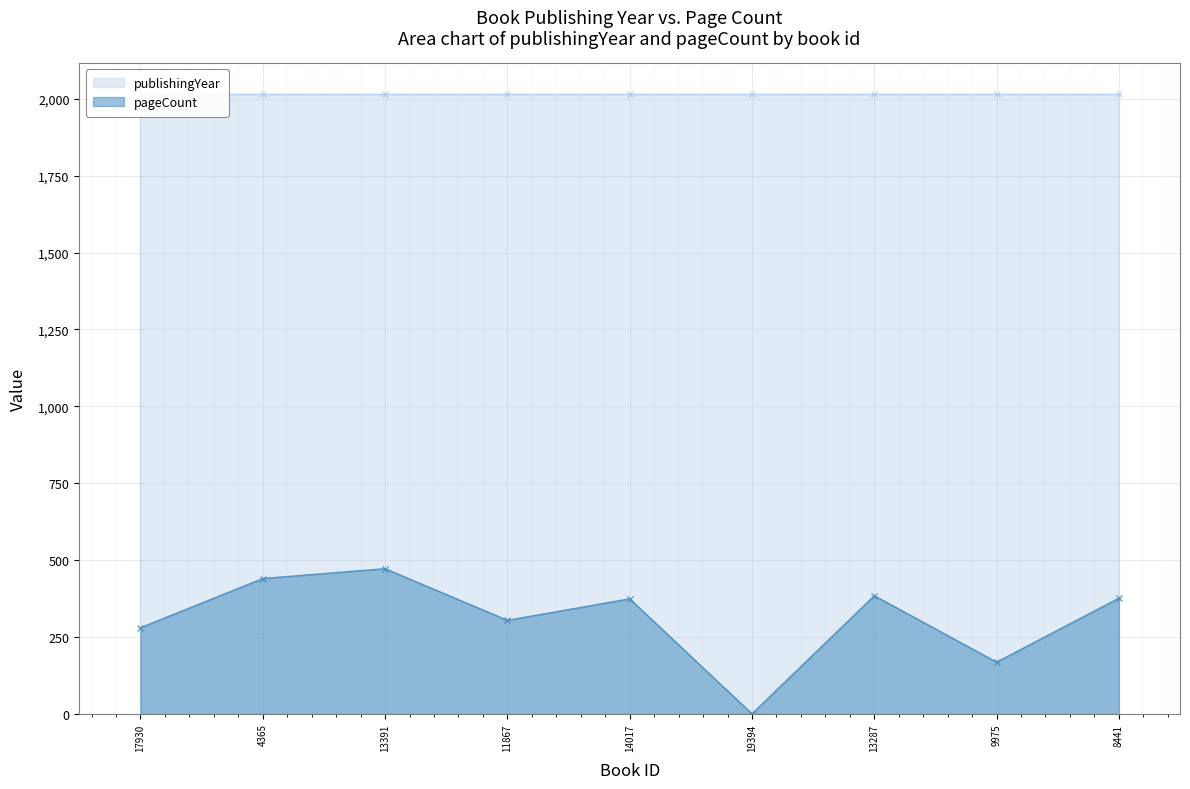

Rank the categories by value from lowest to highest.

19394, 9975, 17930, 11867, 14017, 8441, 13287, 4365, 13391